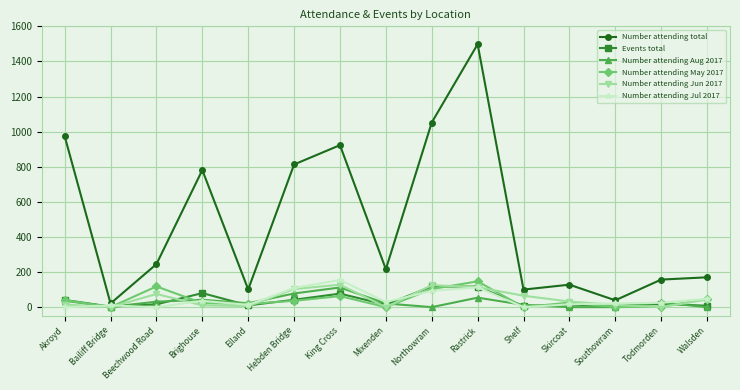

What is the greatest value displayed?

1498